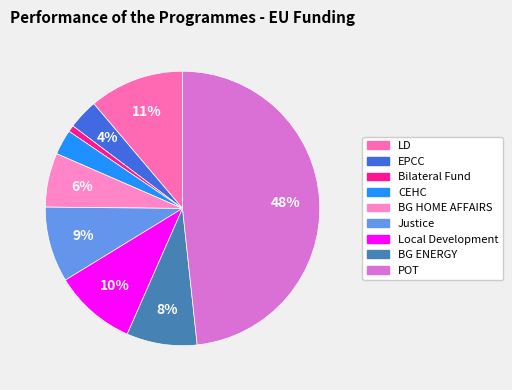

Count the number of slices in the pie.

9